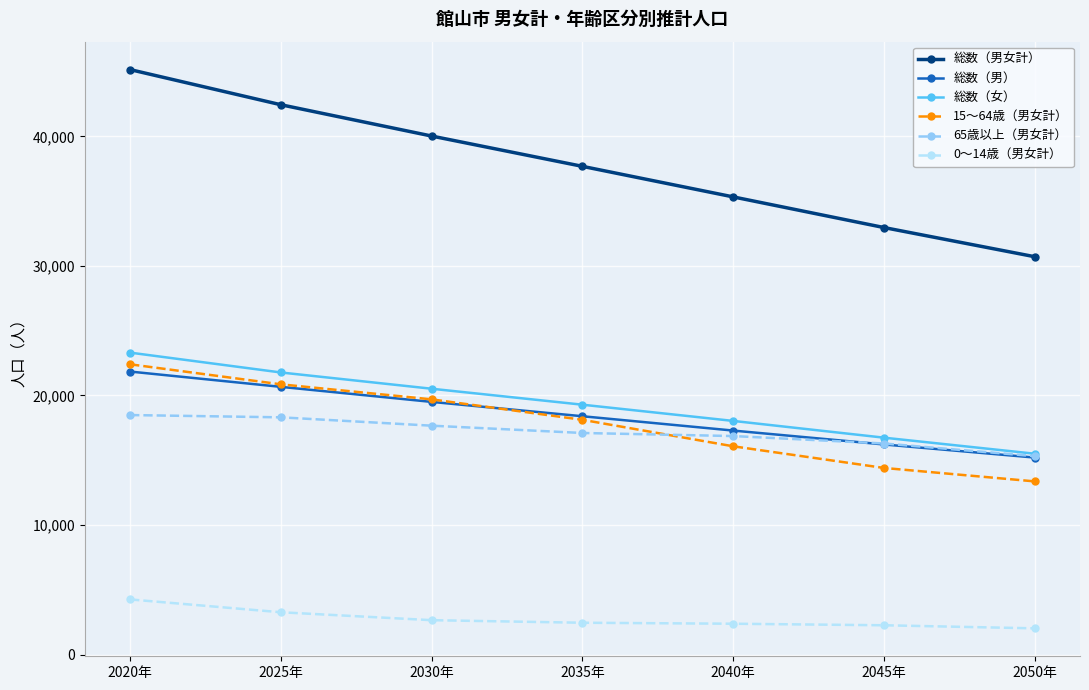

At which label does 65歳以上（男女計） first exceed 17105?

2020年